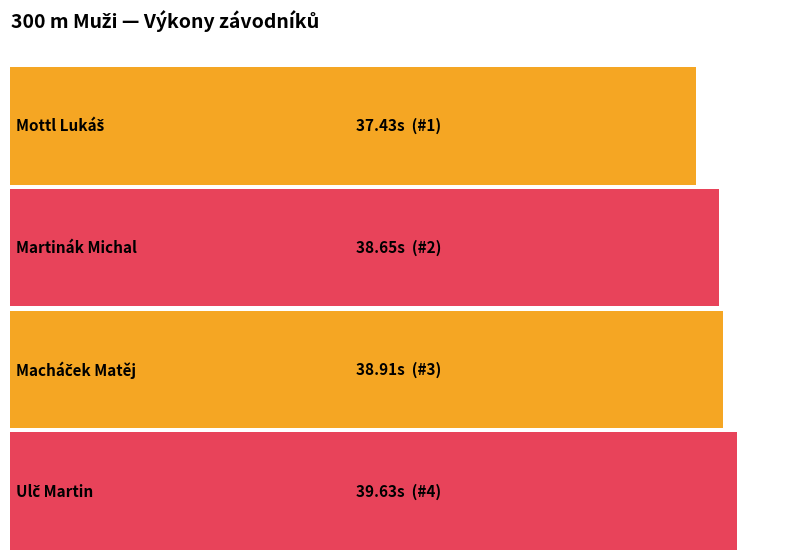

What is the label of the 1st bar from the left?

Mottl Lukáš